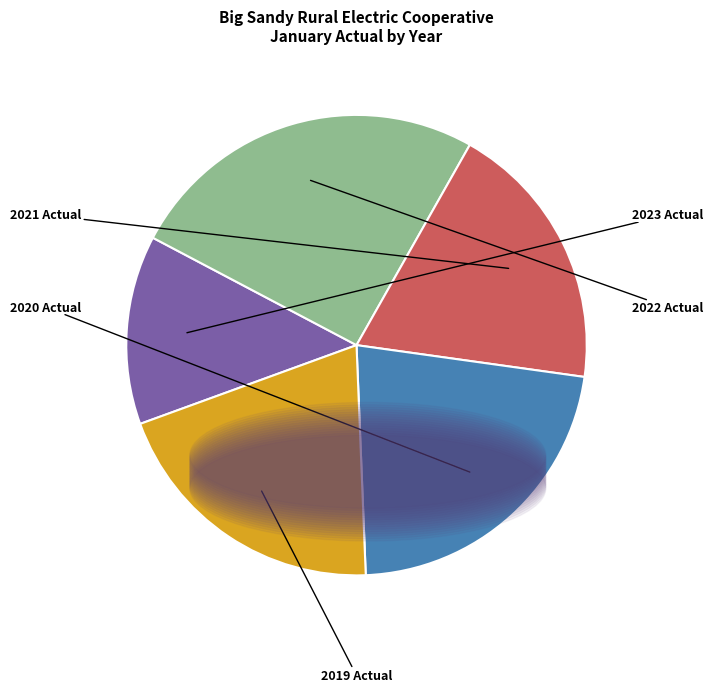

Approximately how many times larger is the value at 2019 Actual compared to 2021 Actual?

1.1